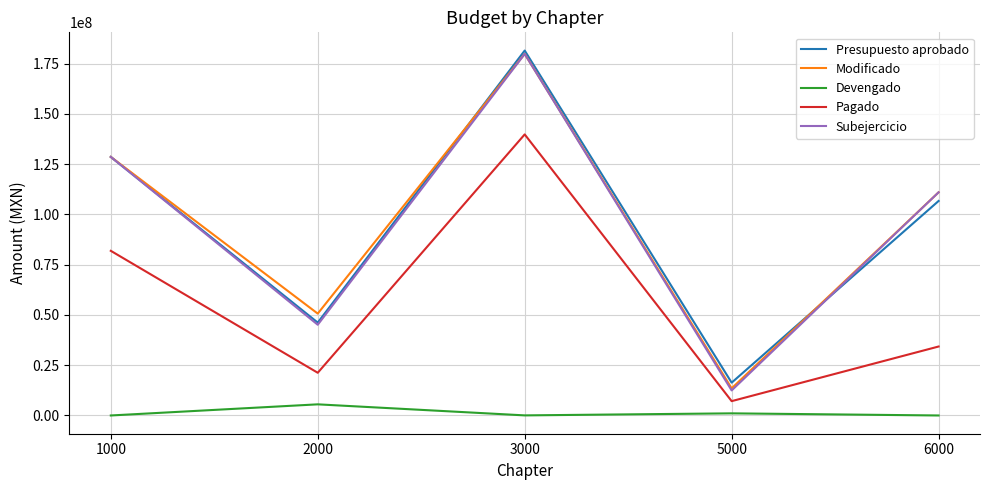

Between 3000 and 5000, which series saw the biggest shift?

Subejercicio